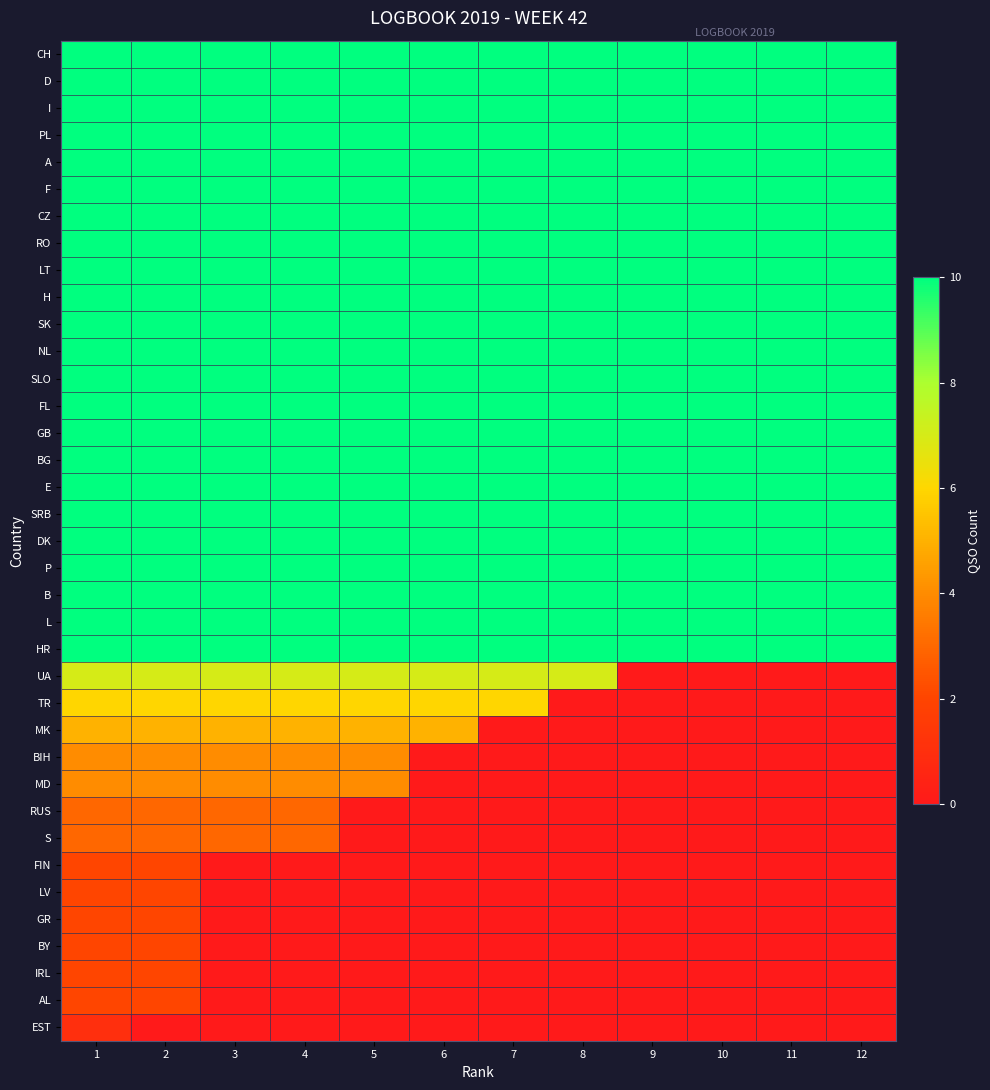

At how many categories does at least one series exceed 9?

12